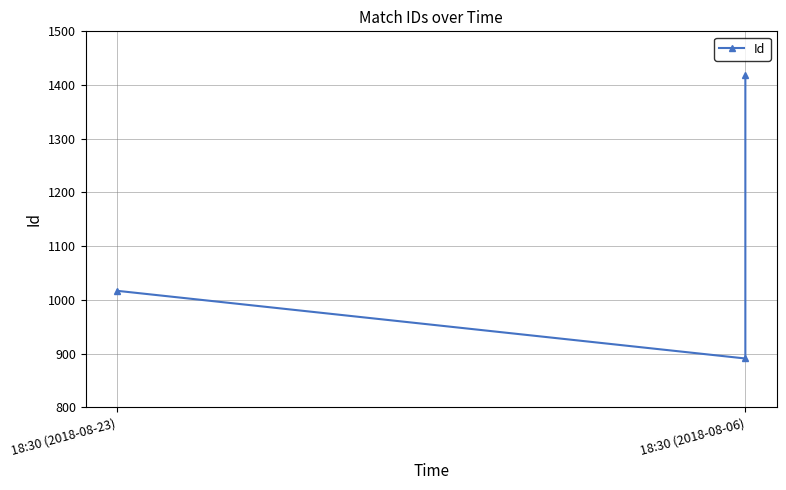

At which category does the chart reach its peak across all series?

18:30 (2018-08-06)